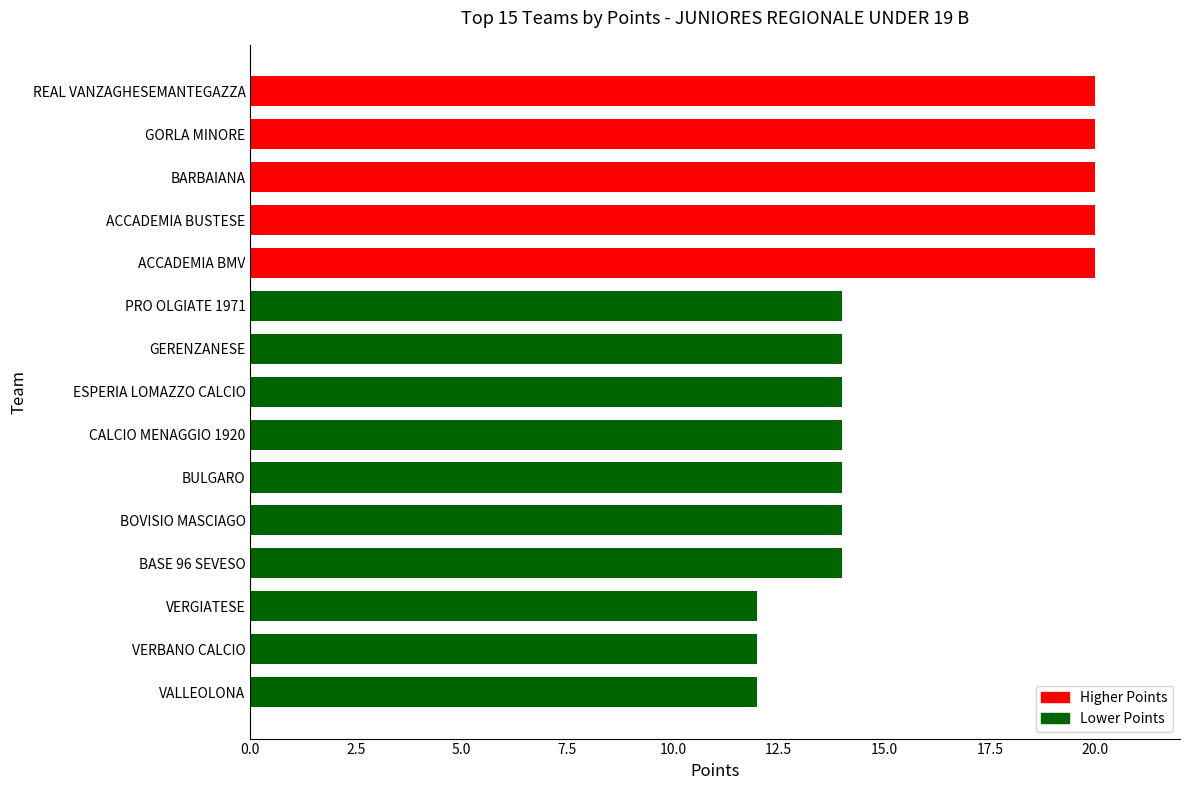

What is the minimum value shown in the chart?

12